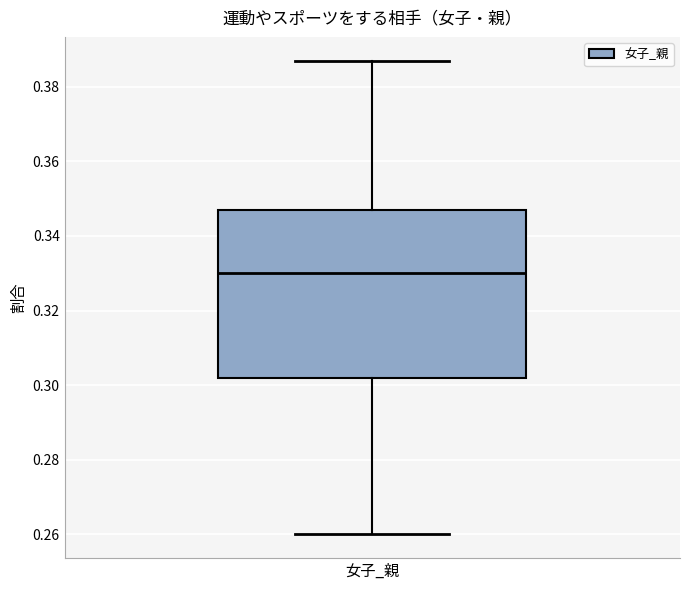

Where is the lower edge of the box for 女子_親 on the y-axis? The values are not printed on the chart, so give them approximately, as read against the axis.

0.302